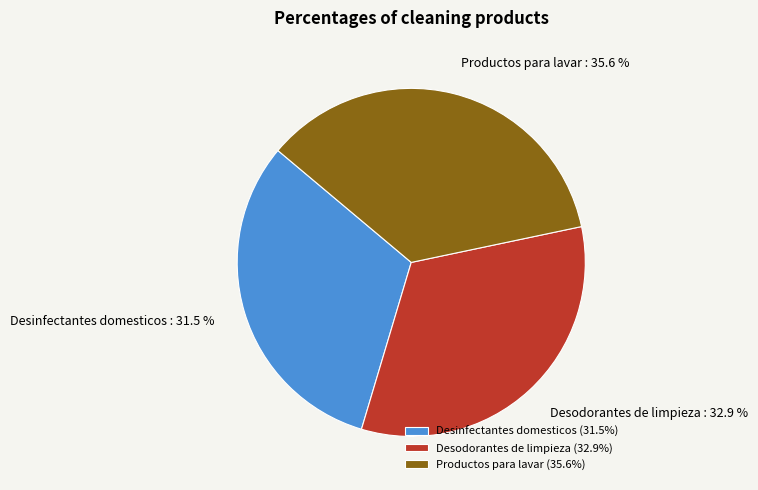

To the nearest percent, what is the average slice percentage?

33%